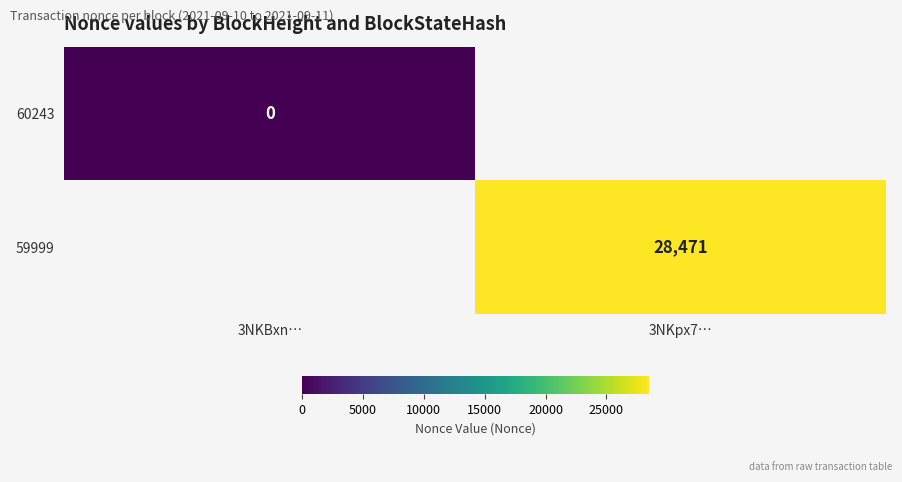

True or false: 59999 has a value of 48596.3 at 3NKpx7….

False